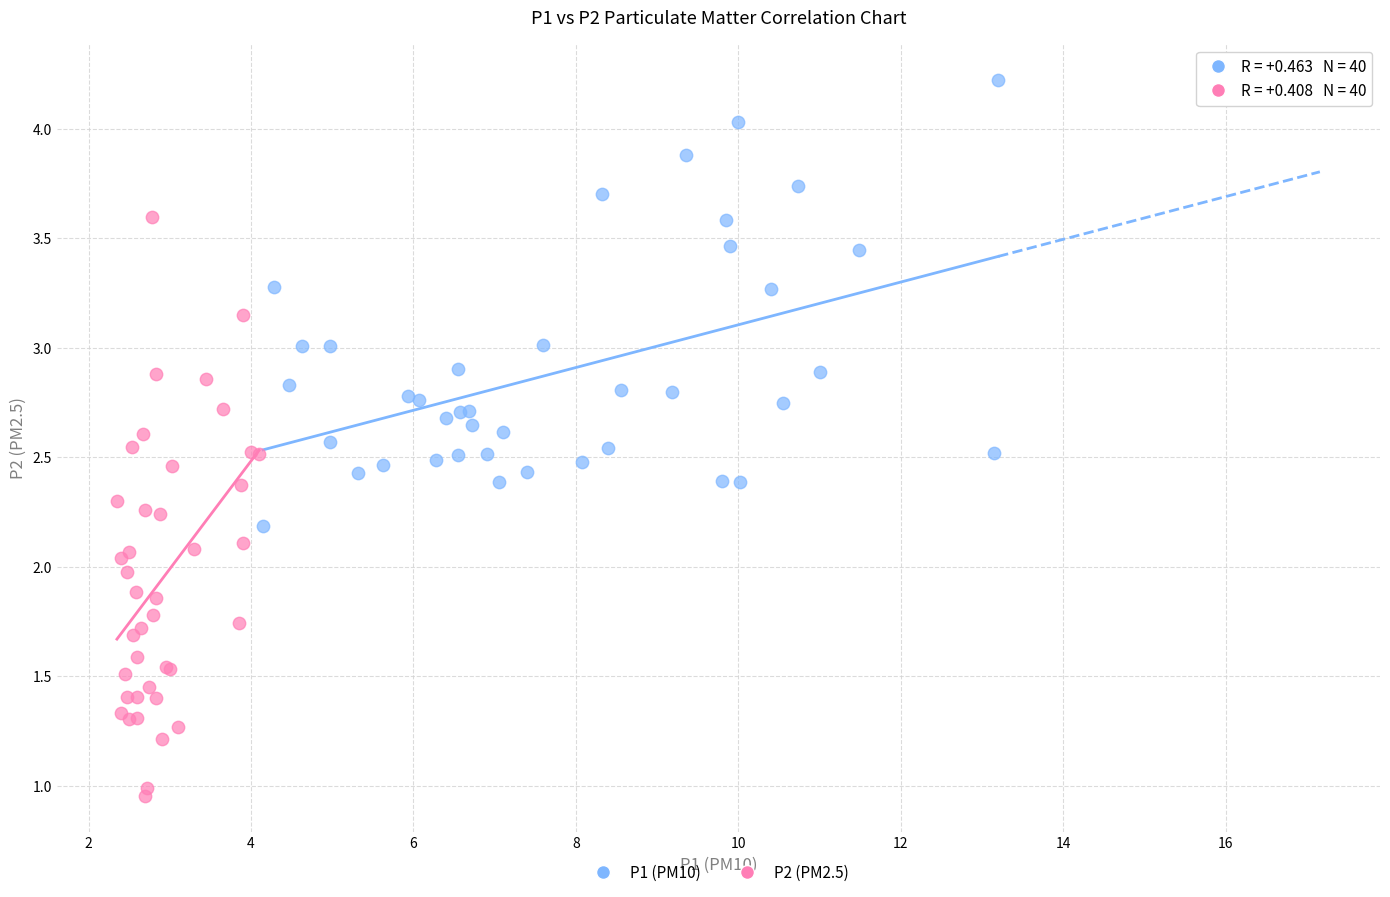

Which series has the widest spread of Y values?

P2 (PM2.5)